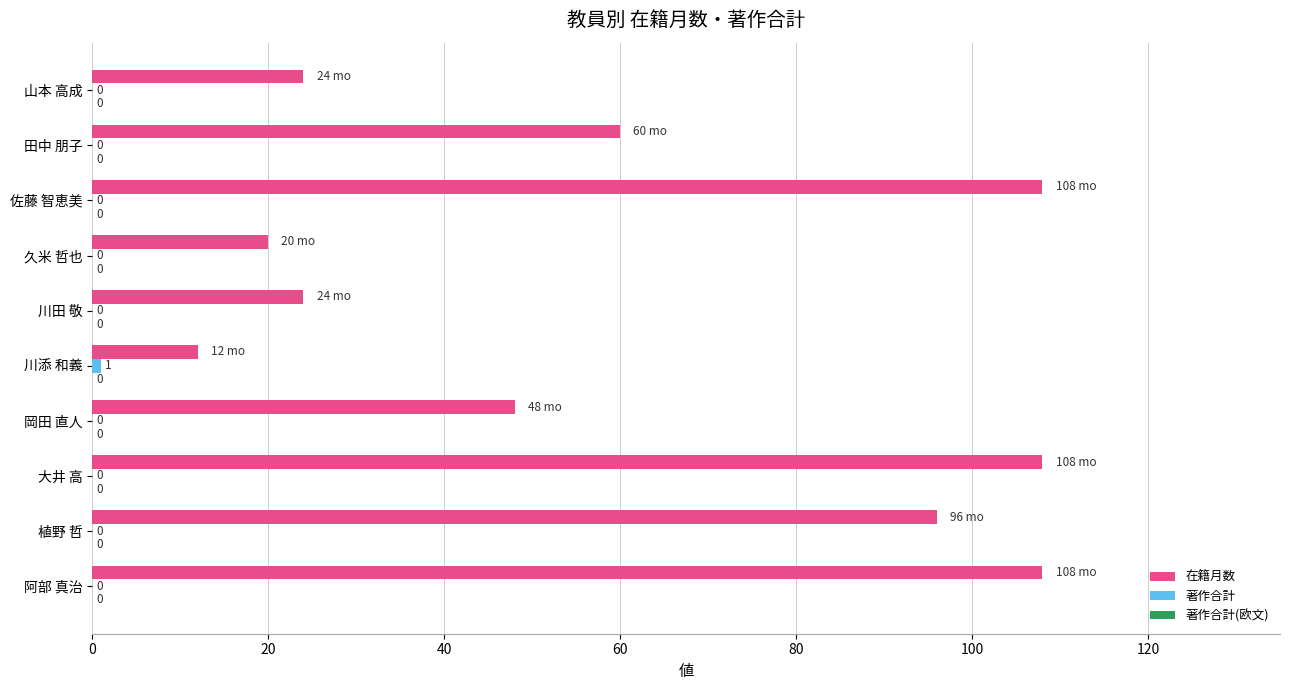

True or false: 在籍月数 has a value of 24 at 山本 高成.

True